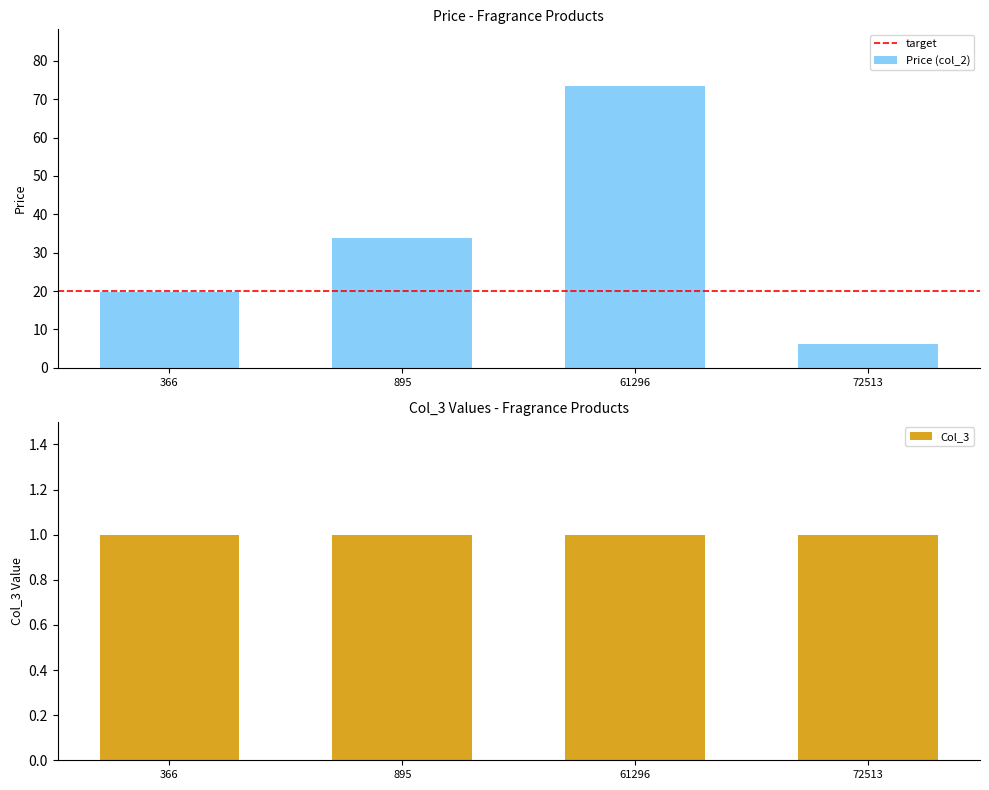

Rank the categories by value from highest to lowest.

61296, 895, 366, 72513